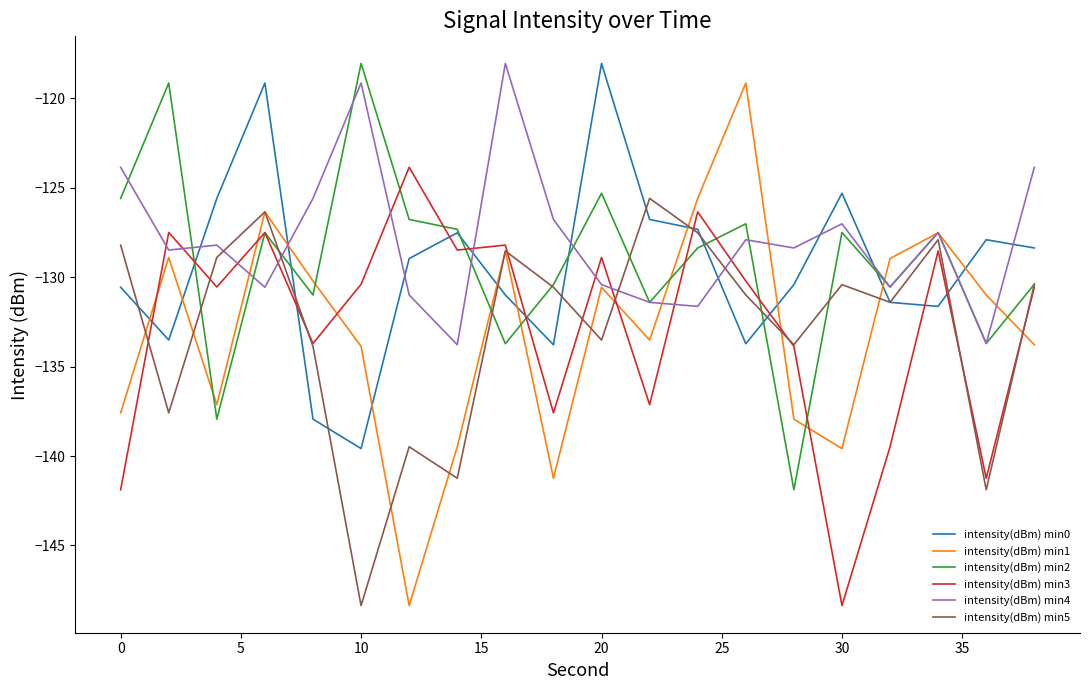

What is the maximum value shown in the chart?

-118.0